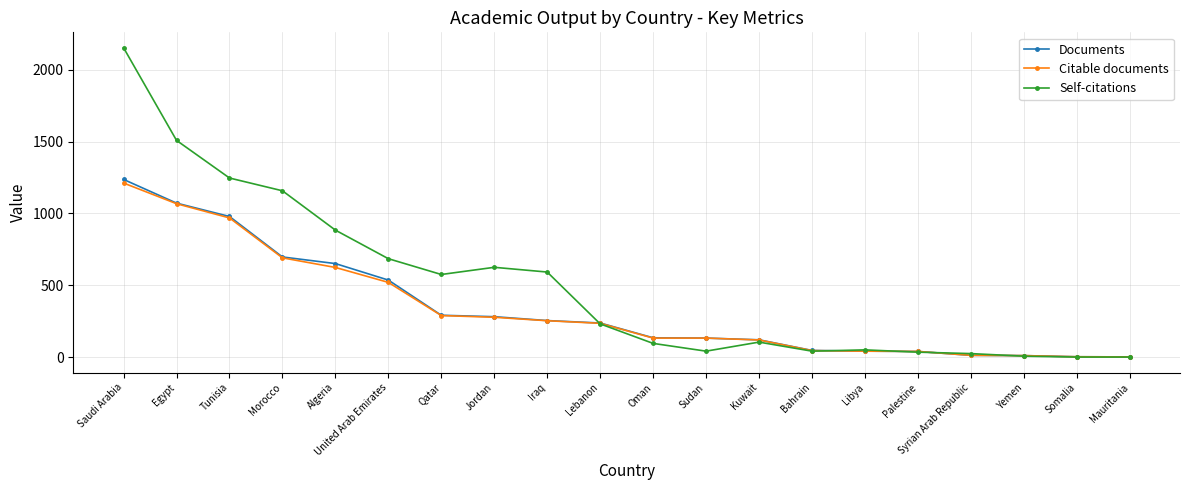

True or false: Citable documents has a value of 39 at Oman.

False